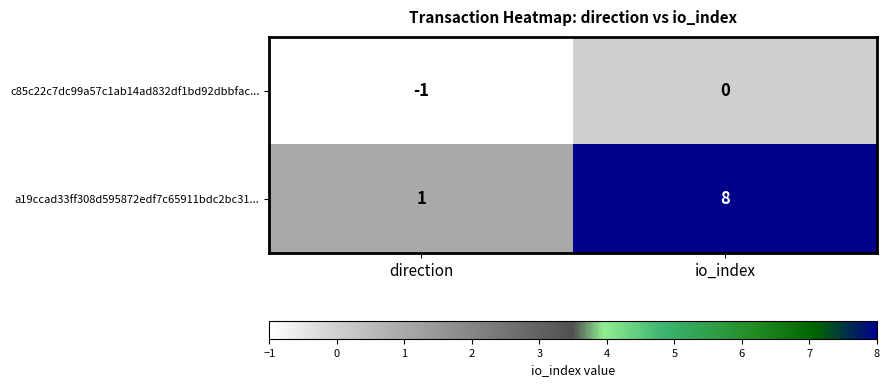

The a19ccad33ff308d595872edf7c65911bdc2bc31... series shows 13 at io_index. True or false?

False